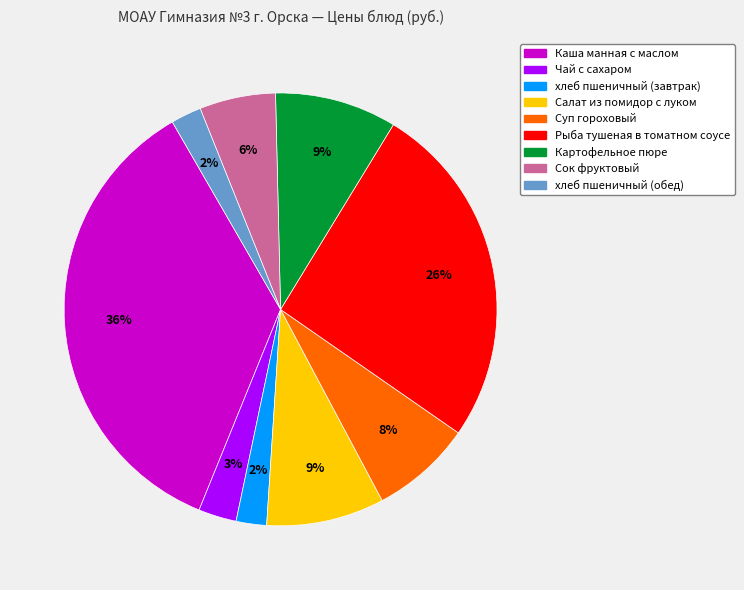

The хлеб пшеничный (завтрак) slice represents 2% of the pie. True or false?

True